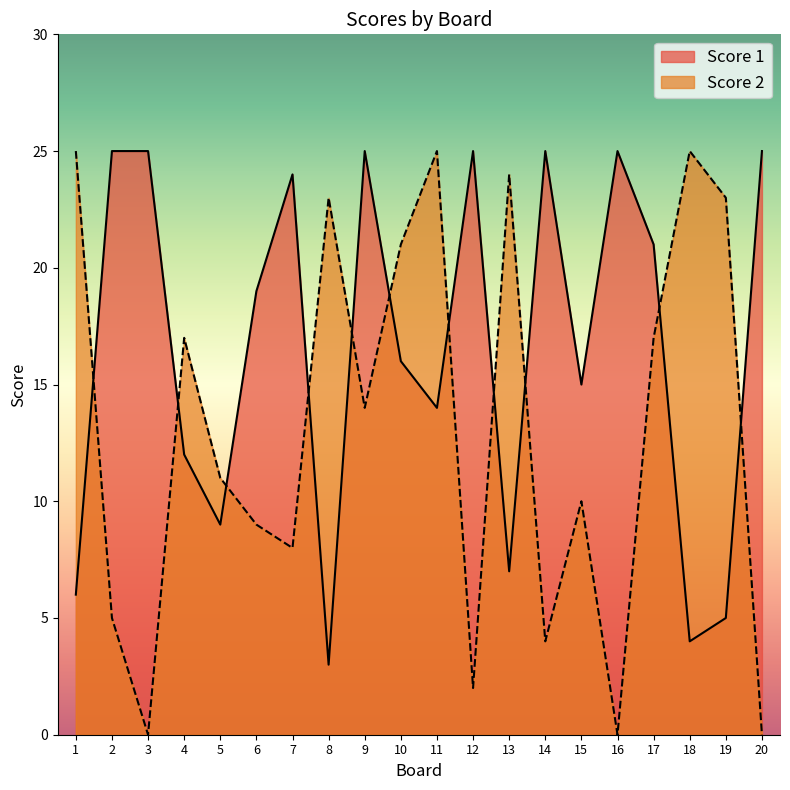

What is the total value across all series at 6?

28